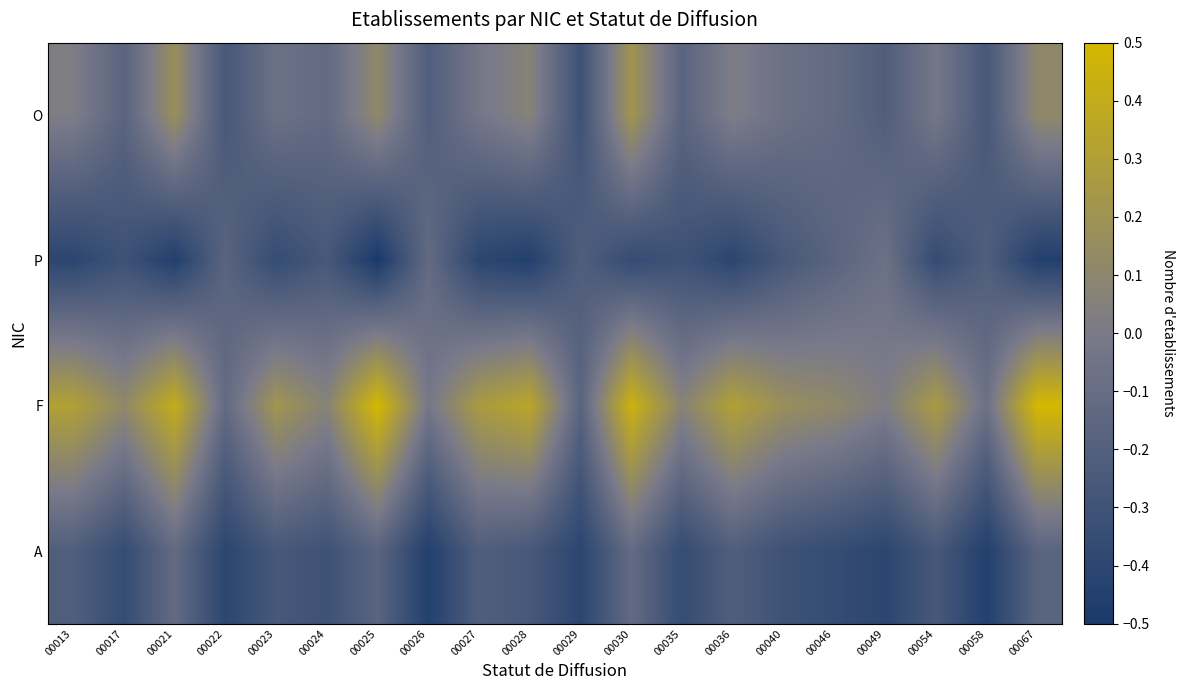

Which series has the largest total across all categories?

F